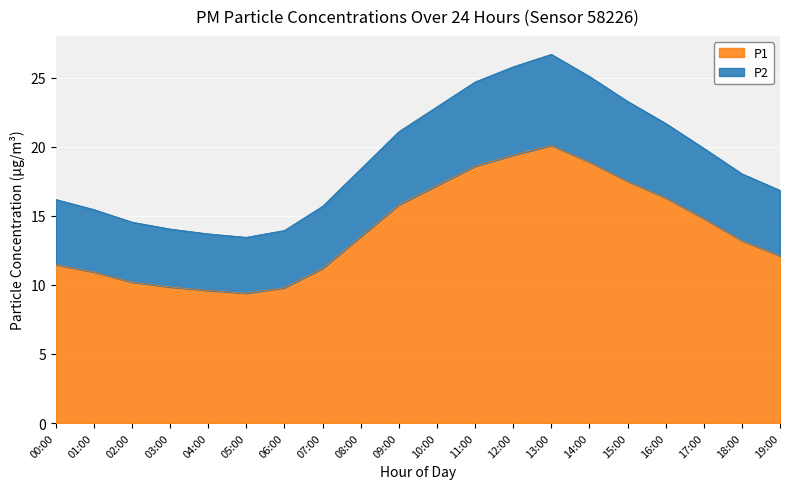

What is the sum of the P2 values at 02:00 and 16:00?

36.2